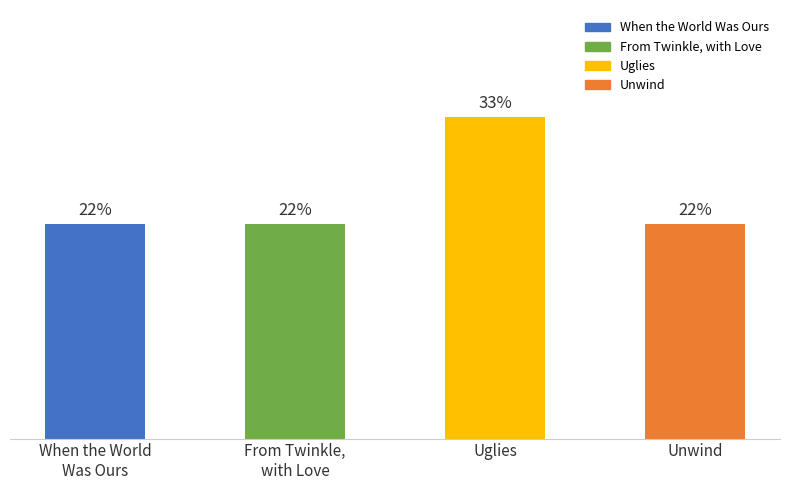

Where is the data nearest to the value 5?

When the World
Was Ours